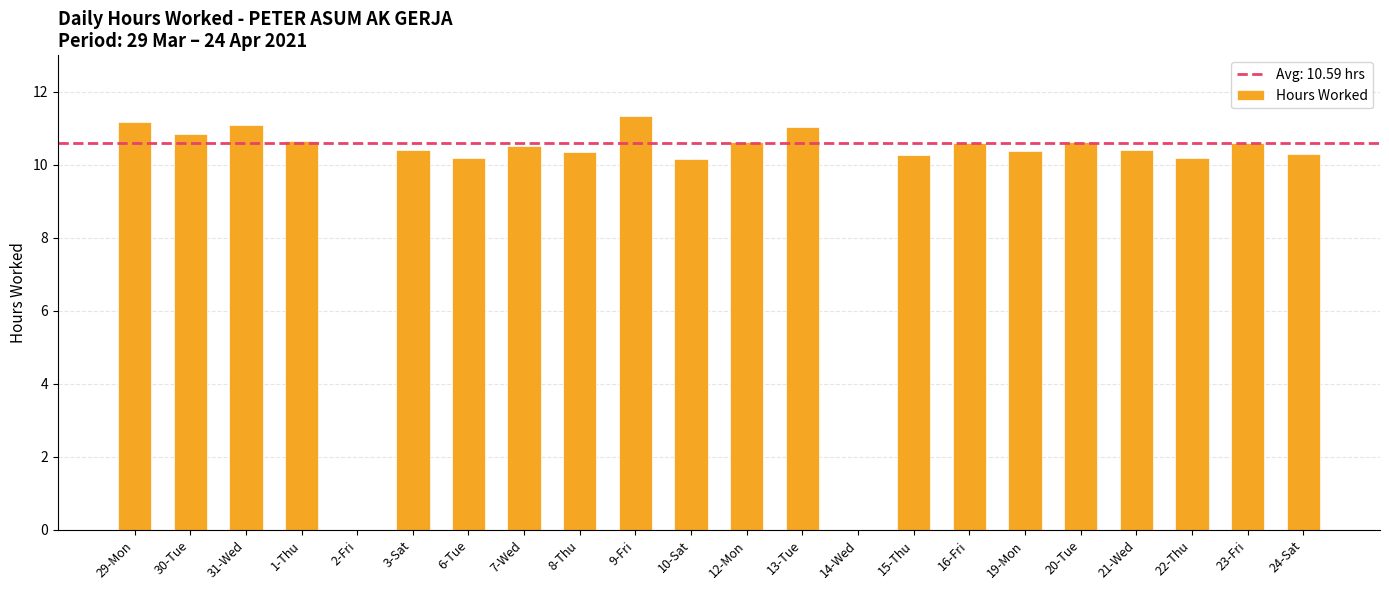

What is the sum of all values?

211.8